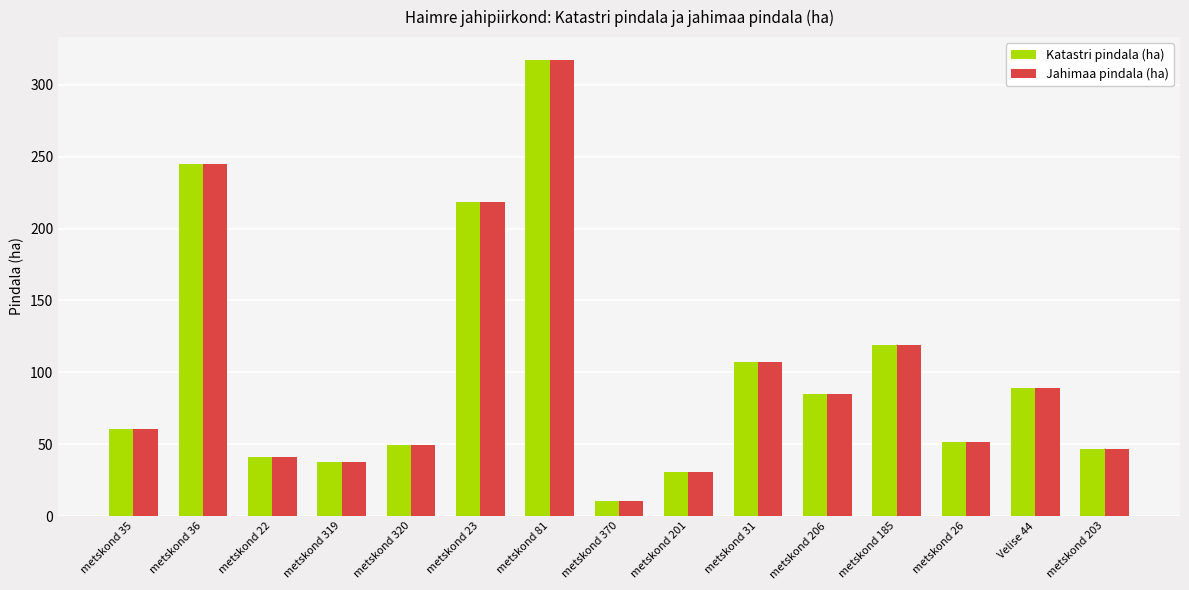

Which label corresponds to the largest value in the chart?

metskond 81